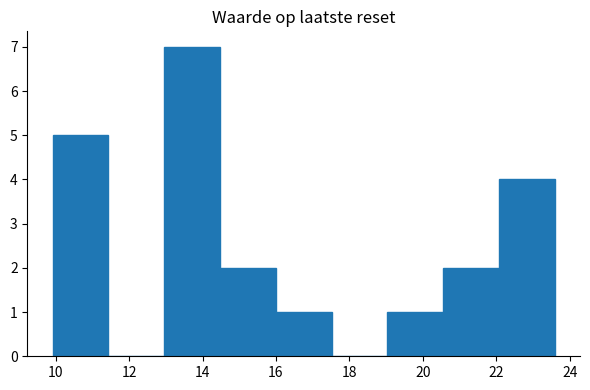

Reading left to right, transcribe this chart: for each bar, give the range it covers on the x-axis and its height. Neither the bar edges nor the heights are printed on the chart, so give them approximately, as read against the axes.

10.0 to 11.4: 5
11.4 to 13.0: 0
13.0 to 14.4: 7
14.4 to 16.0: 2
16.0 to 17.6: 1
17.6 to 19.0: 0
19.0 to 20.6: 1
20.6 to 22.0: 2
22.0 to 23.6: 4